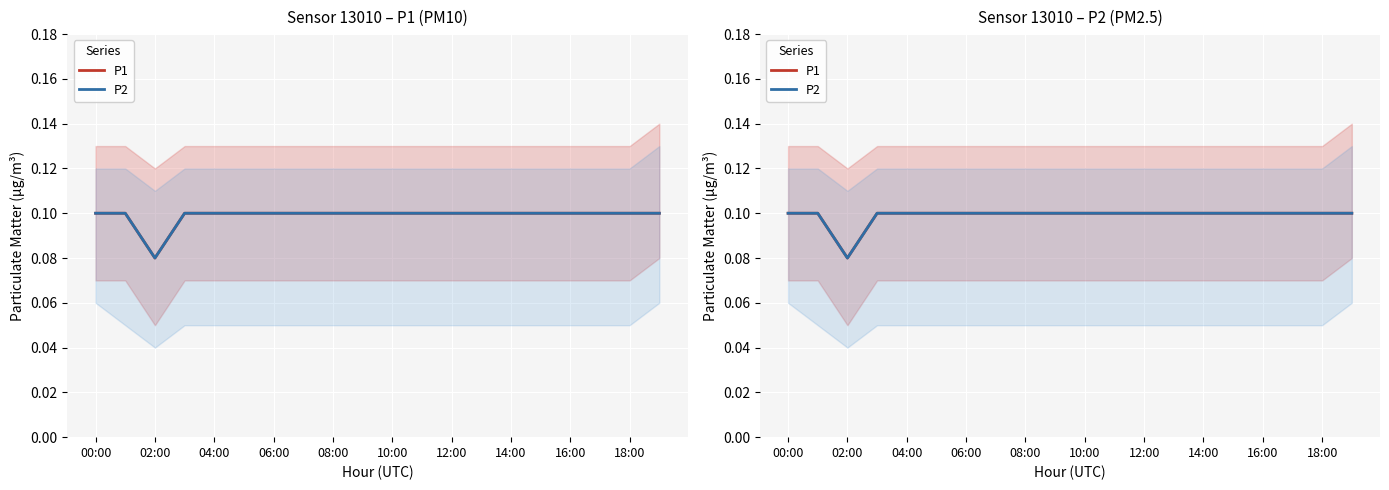

Rank the series by their maximum value, from highest to lowest.

P1, P2